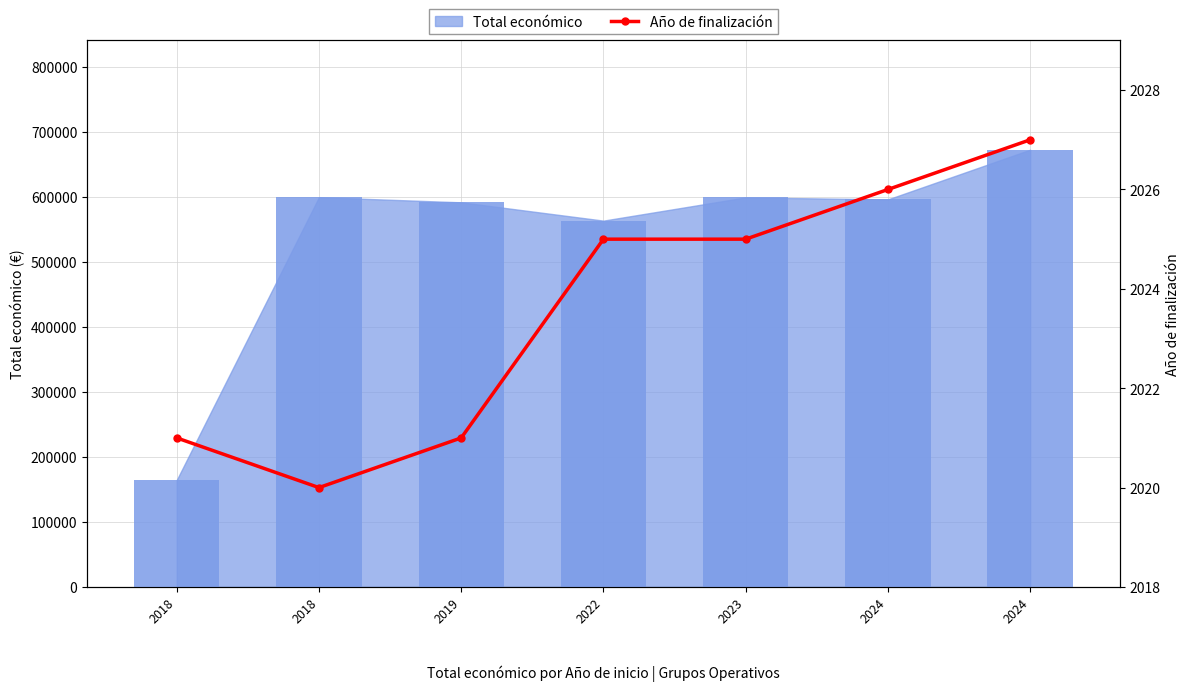

Between 2018 and 2022, which is larger?

2022